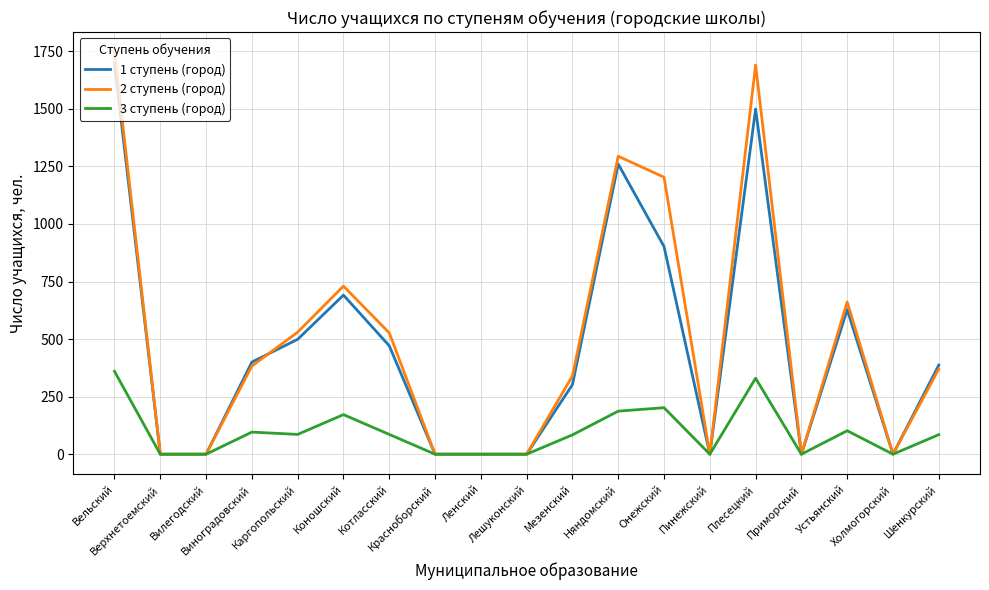

Is this an area chart (filled region under the line)?

No